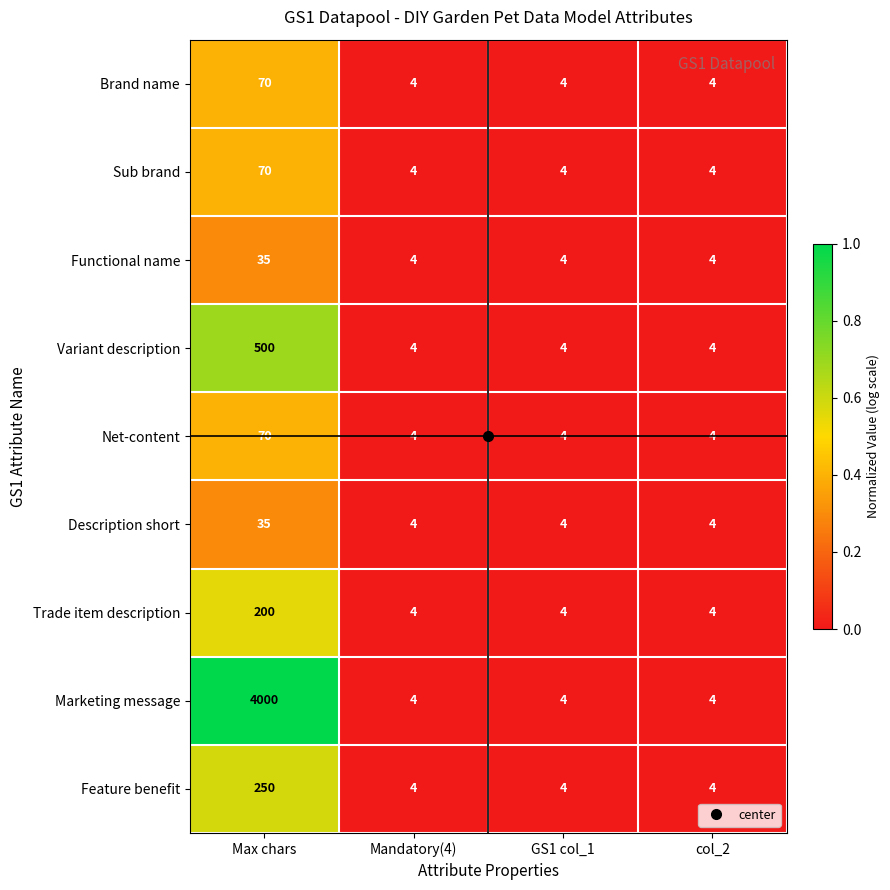

The value of Marketing message at Mandatory(4) is 4. True or false?

True